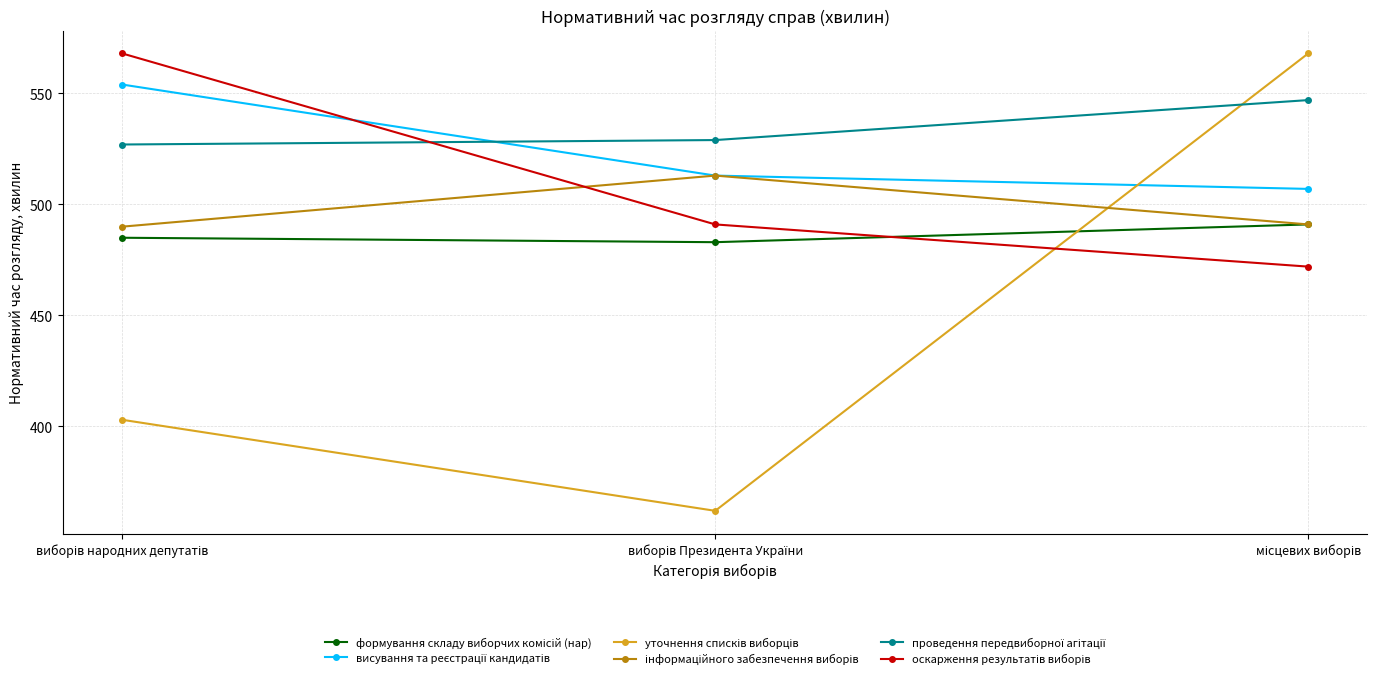

What is the maximum value shown in the chart?

568